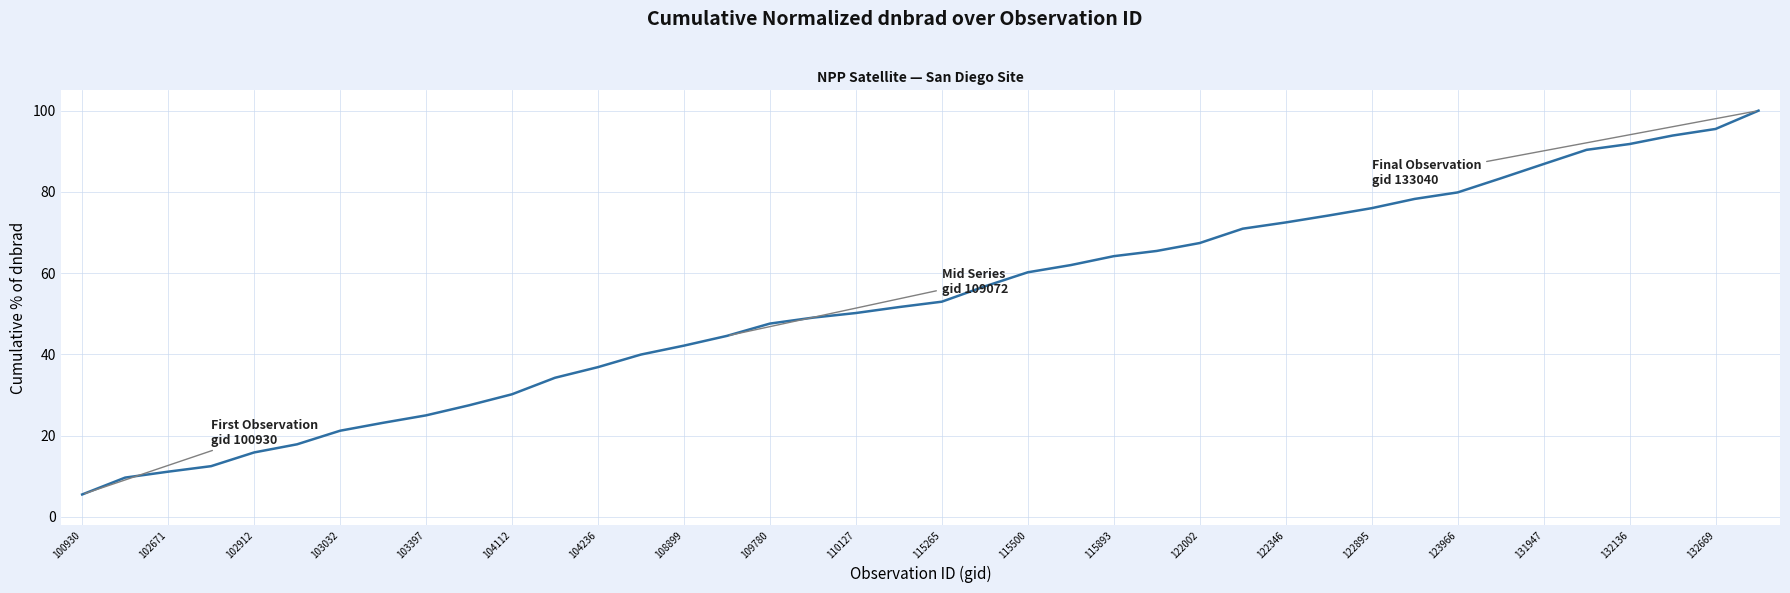

What is the smallest value displayed?

5.5